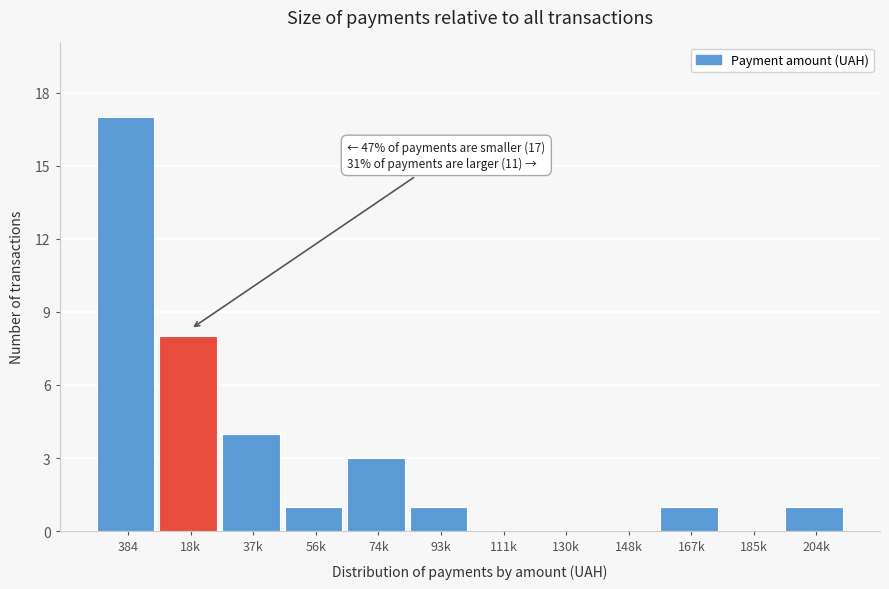

Reading left to right, what are all the values shown in this chart?

384=17	18k=8	37k=4	56k=1	74k=3	93k=1	111k=0	130k=0	148k=0	167k=1	185k=0	204k=1